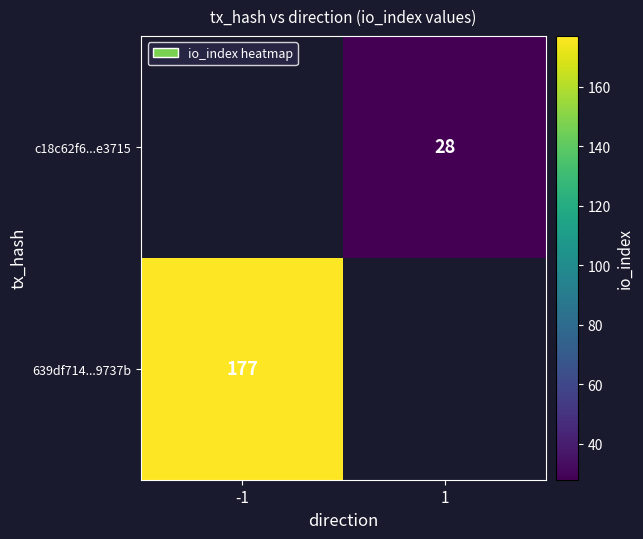

True or false: c18c62f6...e3715 has a value of 28 at 1.

True